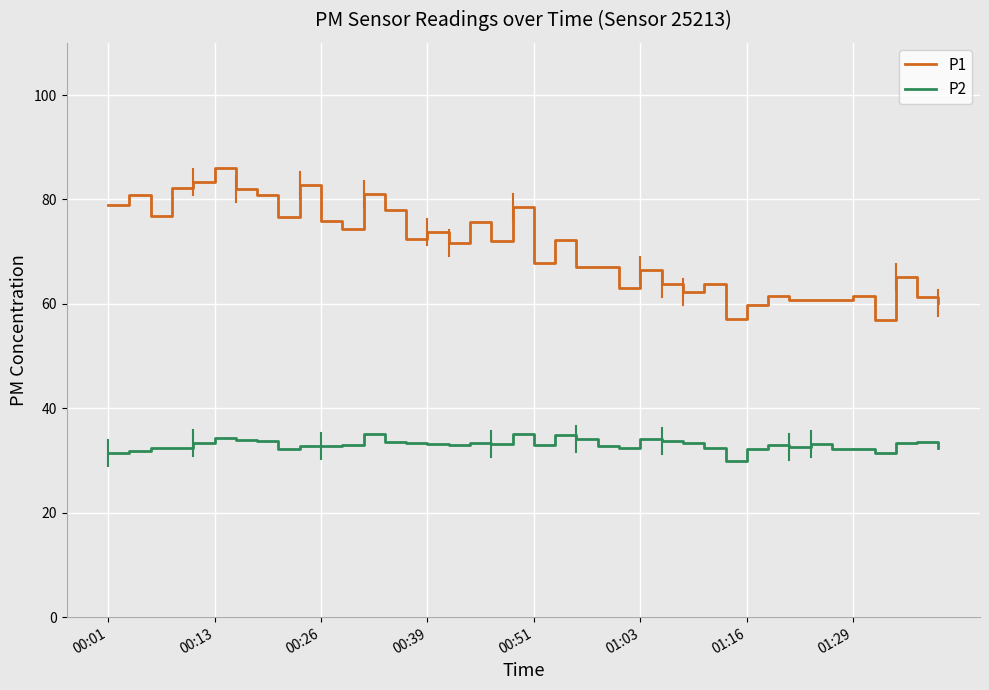

Which series has the largest range (max minus min)?

P1